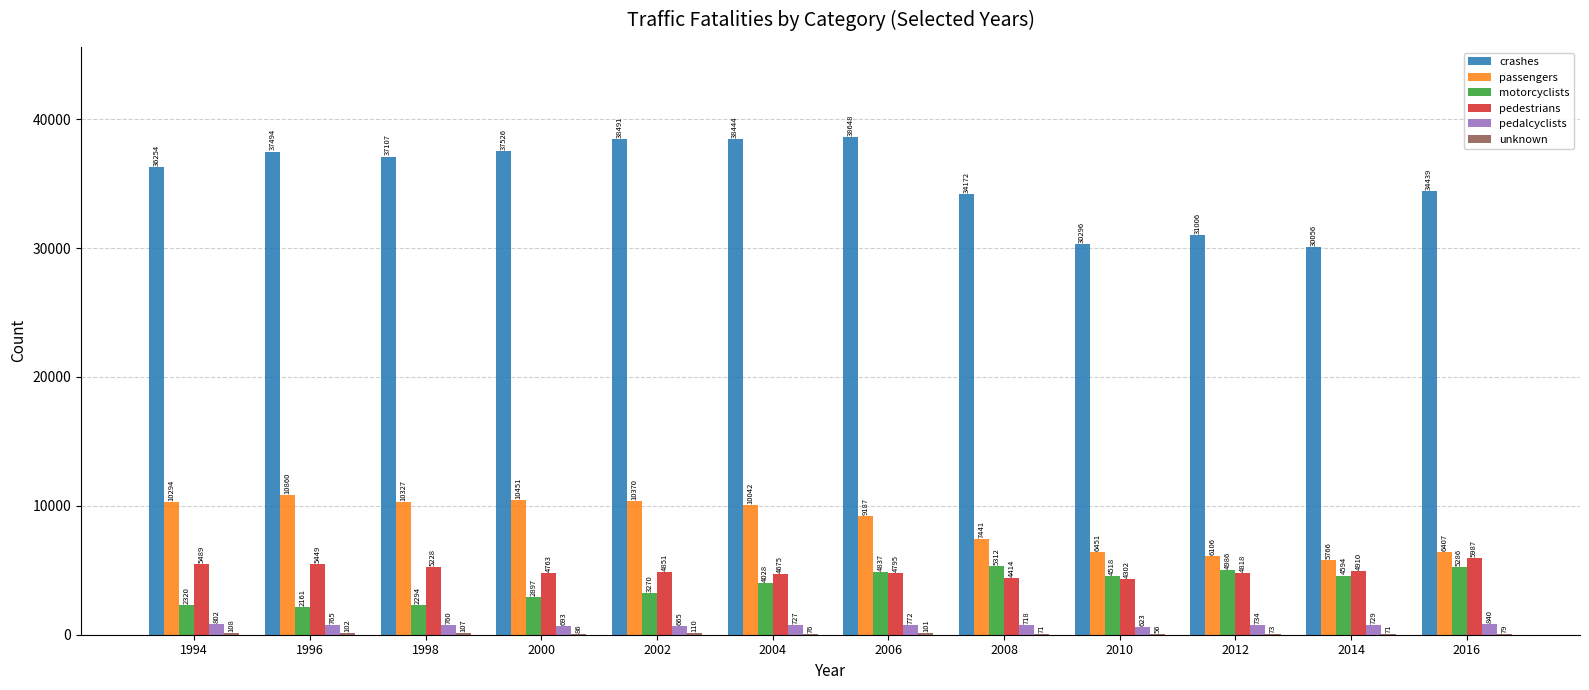

What is the sum of the pedalcyclists values at 1996 and 2006?

1537